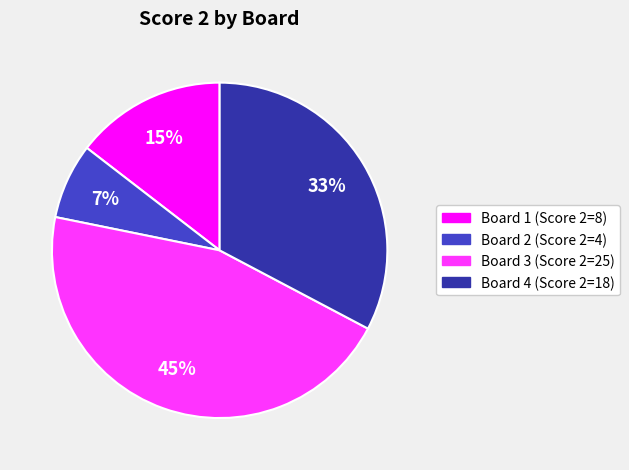

Is there any slice that represents more than half of the pie?

No